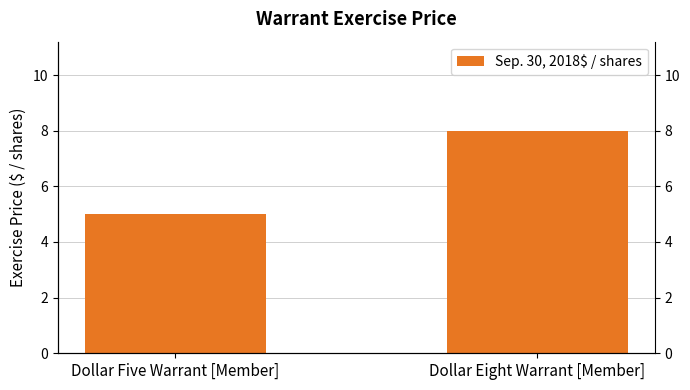

Which category has the highest value across all series?

Dollar Eight Warrant [Member]